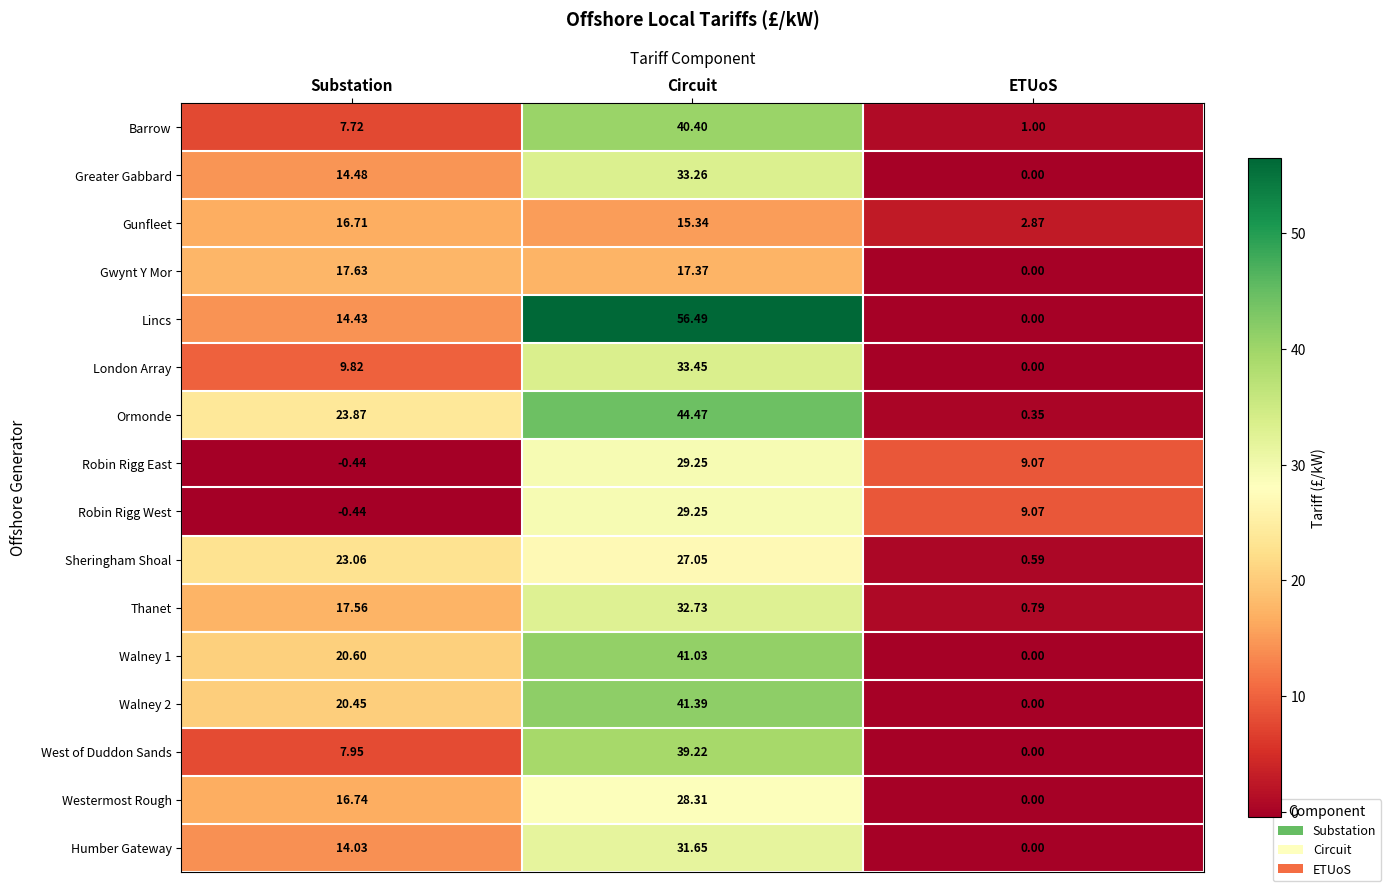

Which series has the largest range (max minus min)?

Lincs